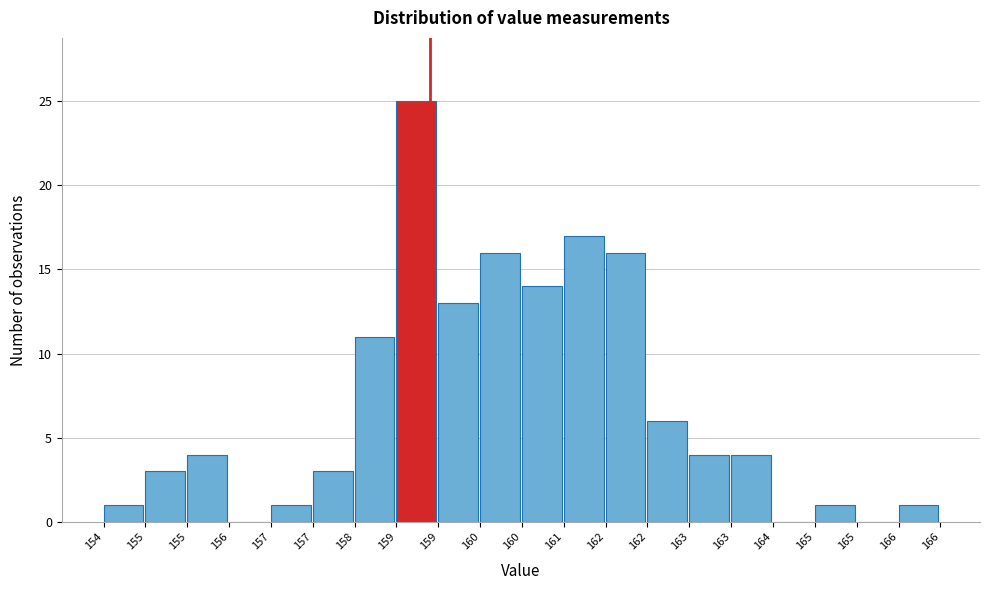

Count the number of categories in the chart.

20